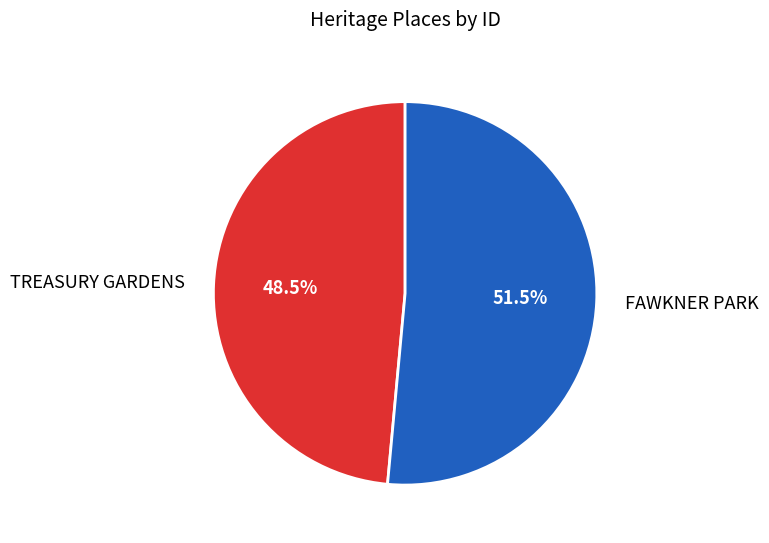

Which has a higher value, TREASURY GARDENS or FAWKNER PARK?

FAWKNER PARK